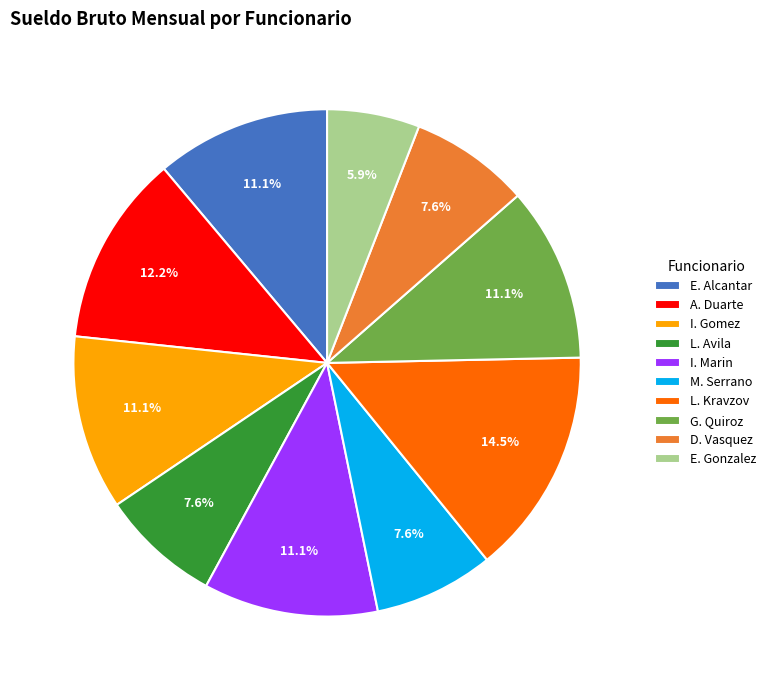

Which category has the biggest portion of the pie?

L. Kravzov